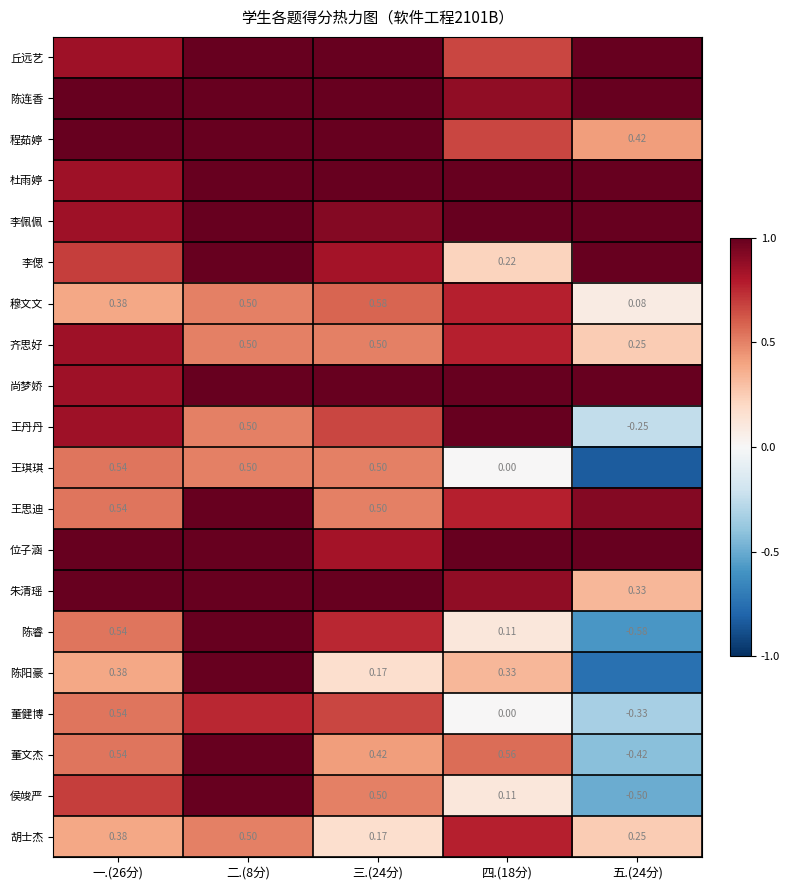

Which category has the highest value across all series?

二.(8分)